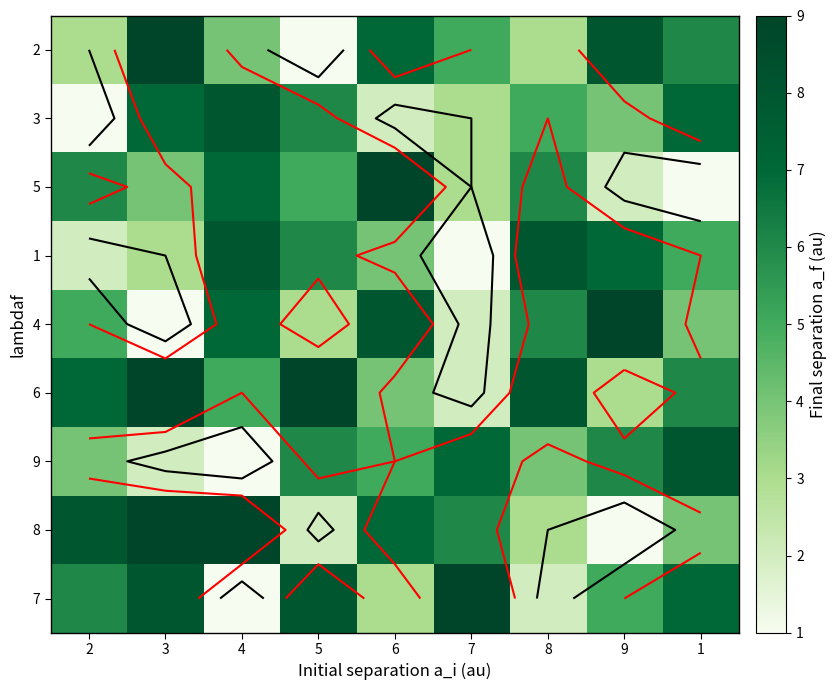

The 3 series shows 1 at 2. True or false?

False